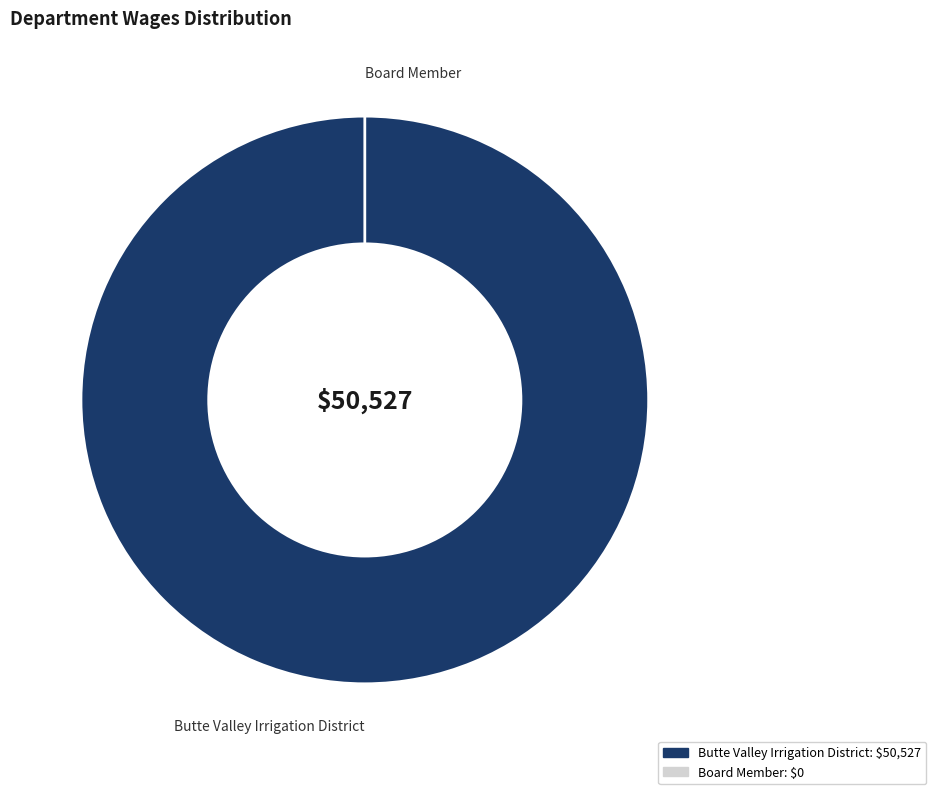

How many segments does this pie chart have?

2